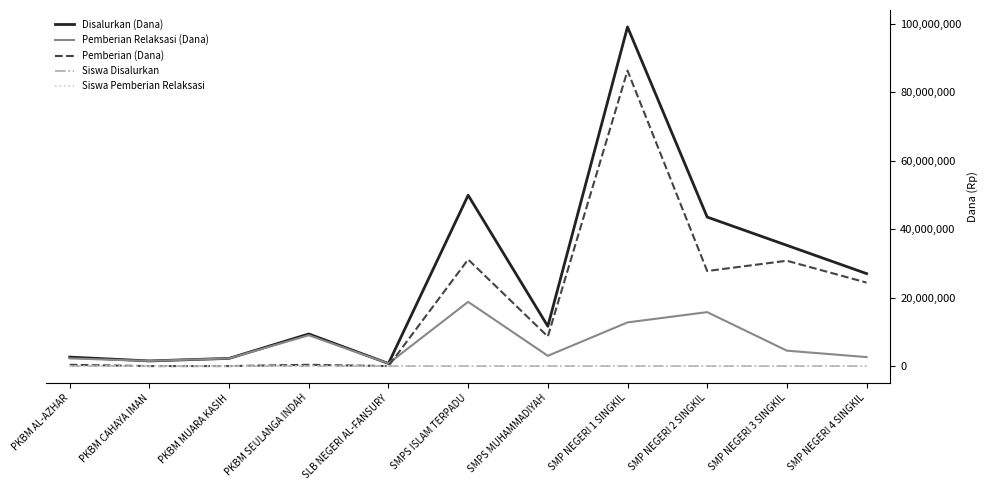

At which category does the chart reach its peak across all series?

SMP NEGERI 1 SINGKIL